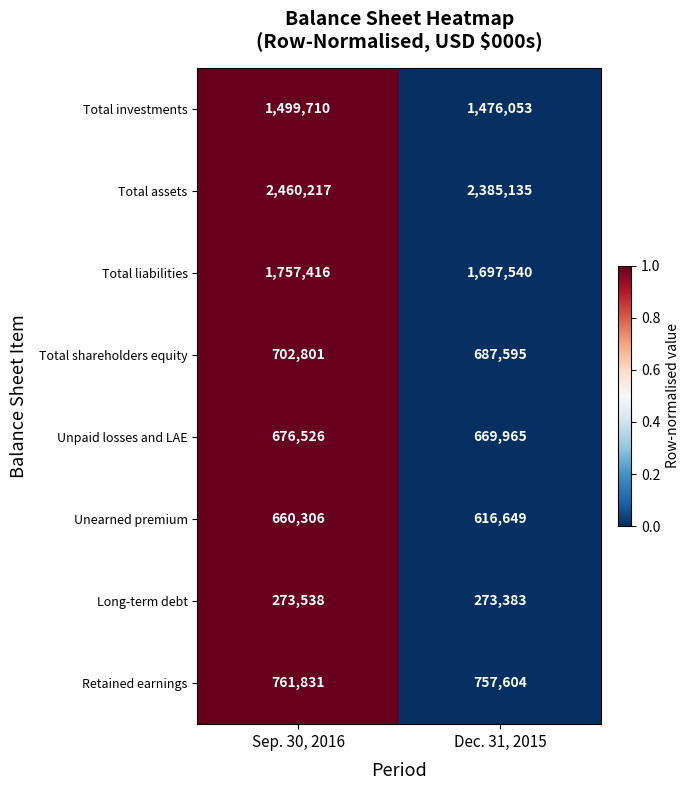

How many categories are shown in the chart?

2